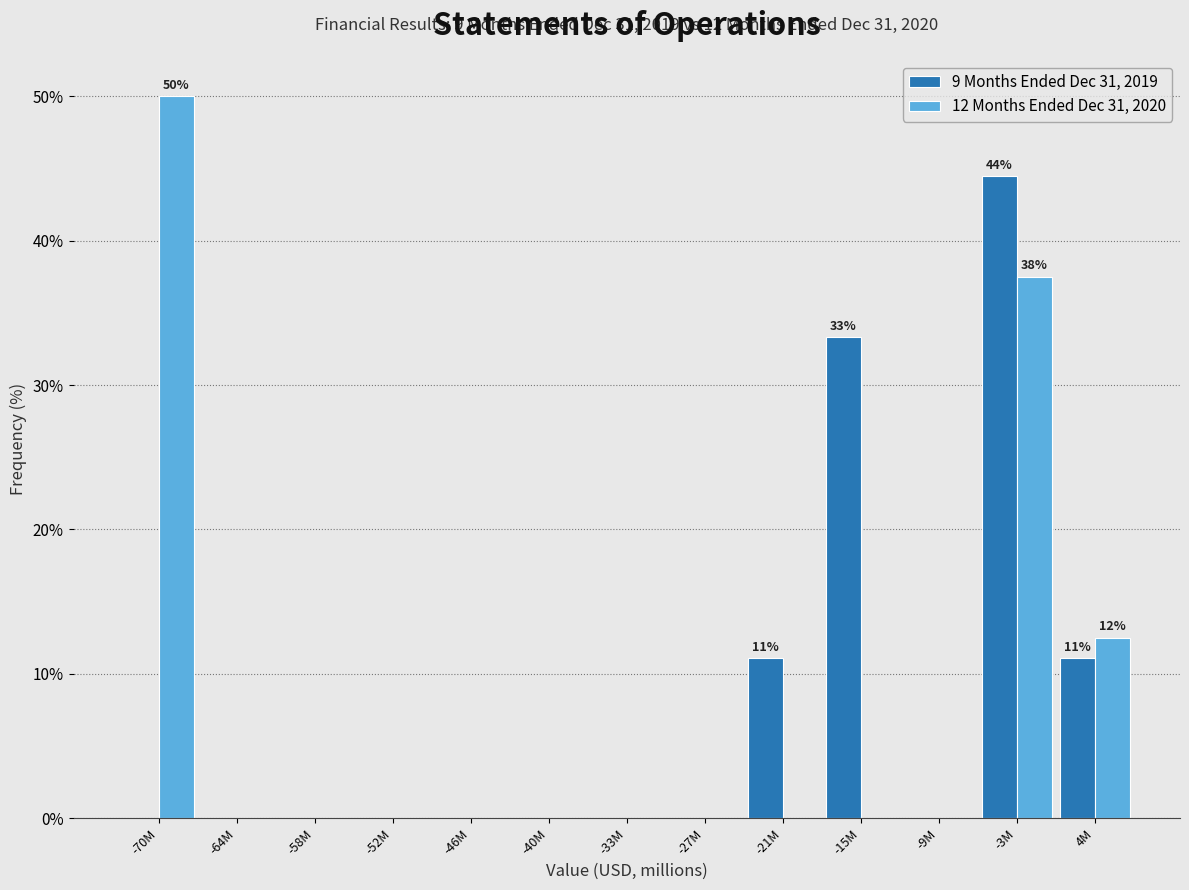

Reading left to right, transcribe all the data shown in this chart.

9 Months Ended Dec 31, 2019: -70M=0.0	-64M=0.0	-58M=0.0	-52M=0.0	-46M=0.0	-40M=0.0	-33M=0.0	-27M=0.0	-21M=11.1	-15M=33.3	-9M=0.0	-3M=44.4	4M=11.1
12 Months Ended Dec 31, 2020: -70M=50.0	-64M=0.0	-58M=0.0	-52M=0.0	-46M=0.0	-40M=0.0	-33M=0.0	-27M=0.0	-21M=0.0	-15M=0.0	-9M=0.0	-3M=37.5	4M=12.5